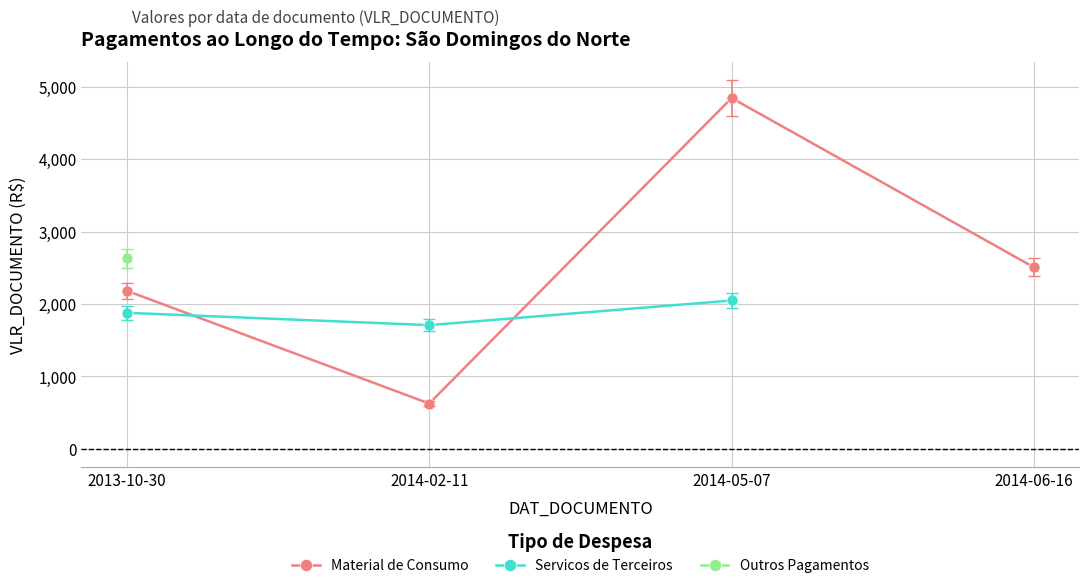

What is the label of the 4th point from the right?

2013-10-30